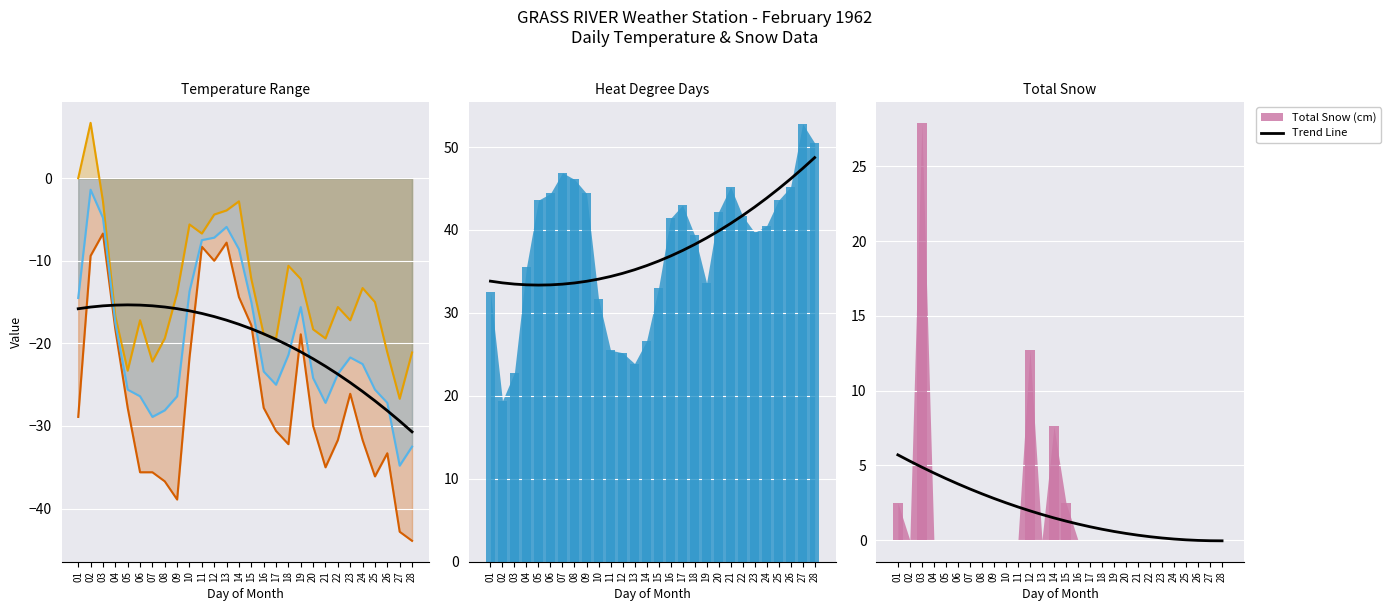

Is it true that Max Temp (C) equals -23.3 at 05?

True